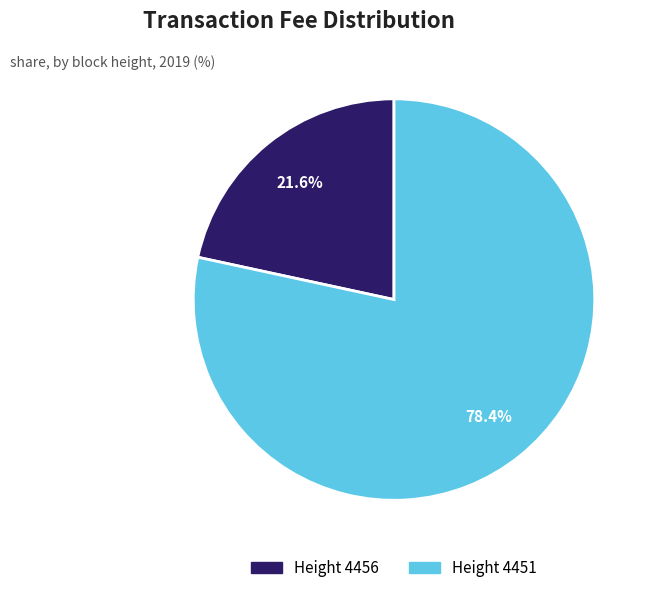

Does any single category account for the majority?

Yes